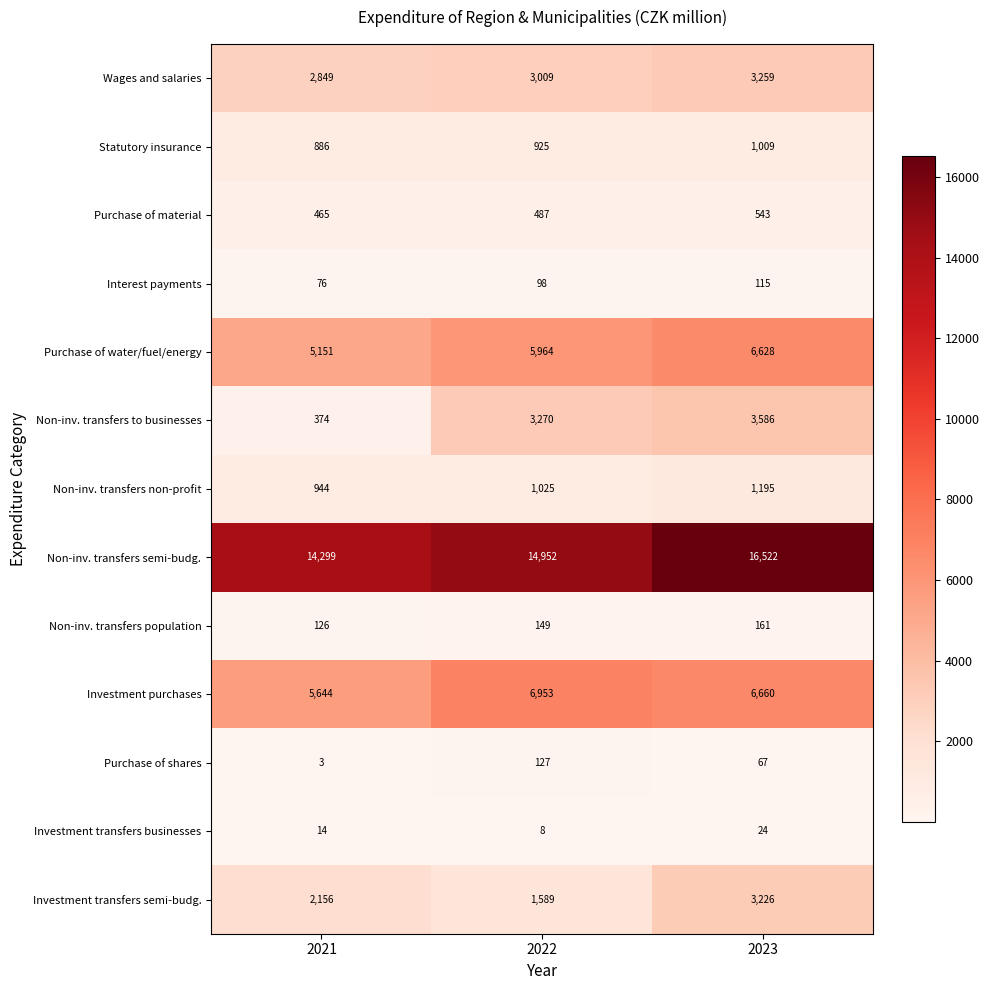

What is the total value across all series at 2023?

42995